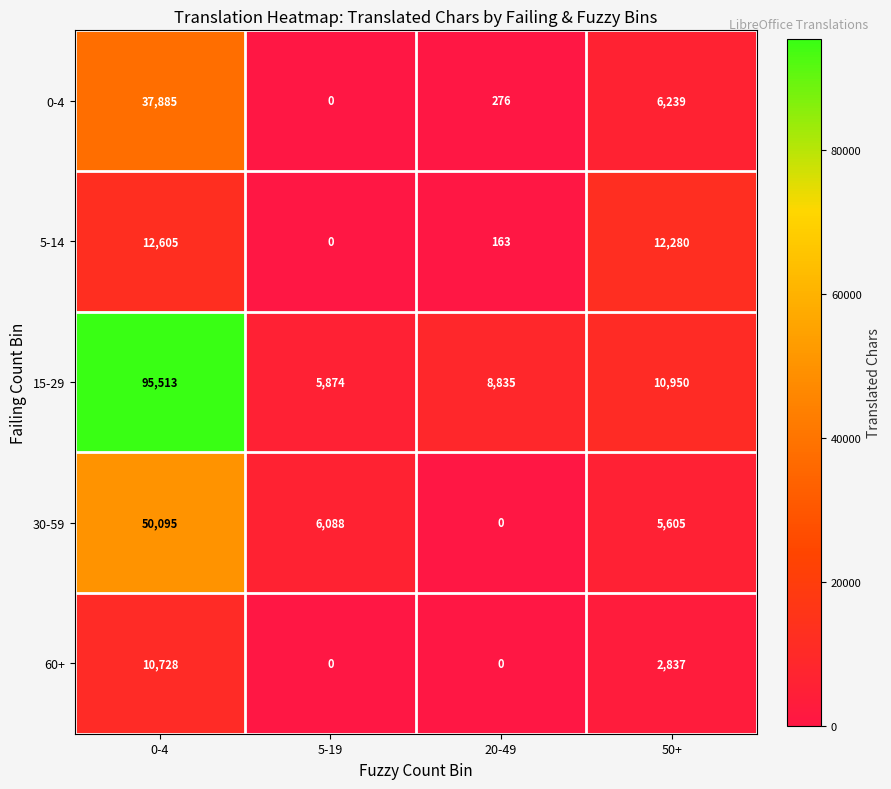

What is the total value across all series at 0-4?

206826